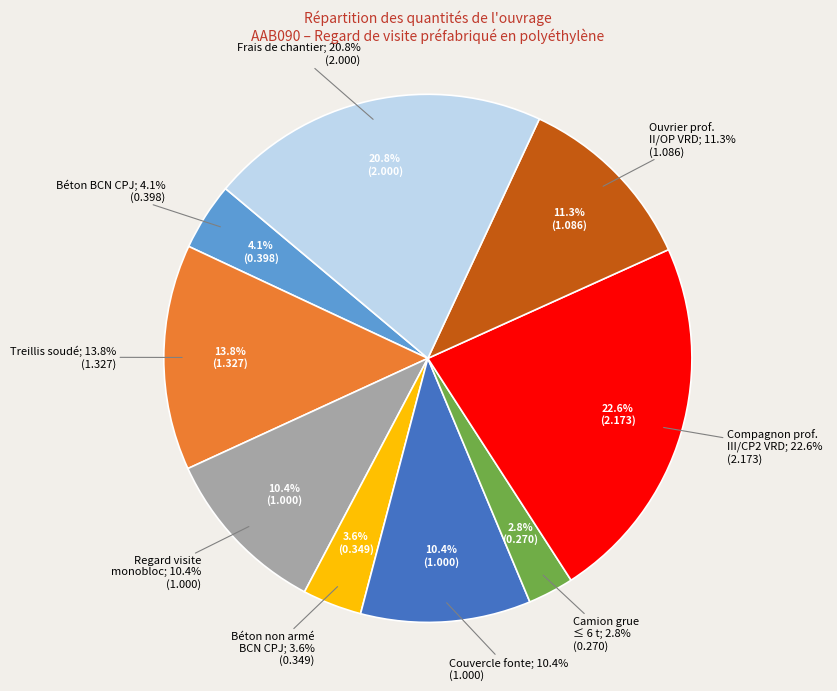

What percentage is NOT represented by Camion grue jusqu'à 6 t?

97.2%